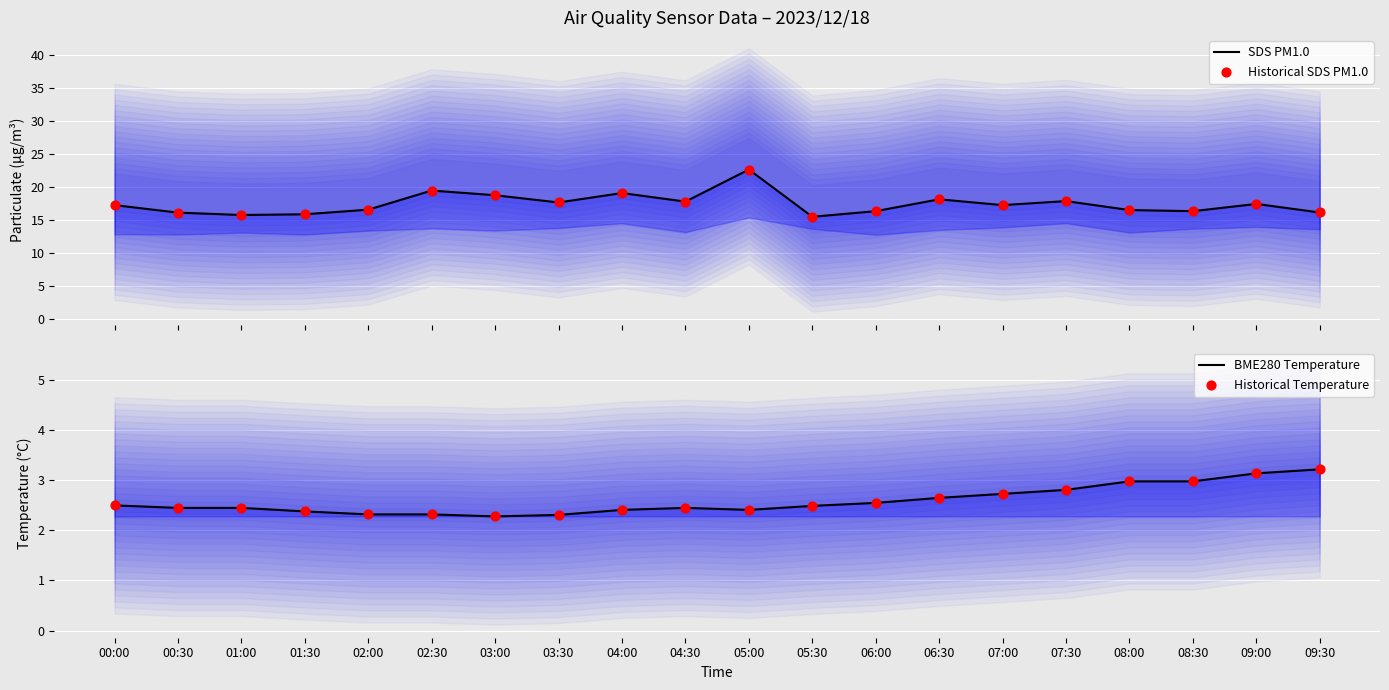

What is the total value across all series at 02:00?

37.8